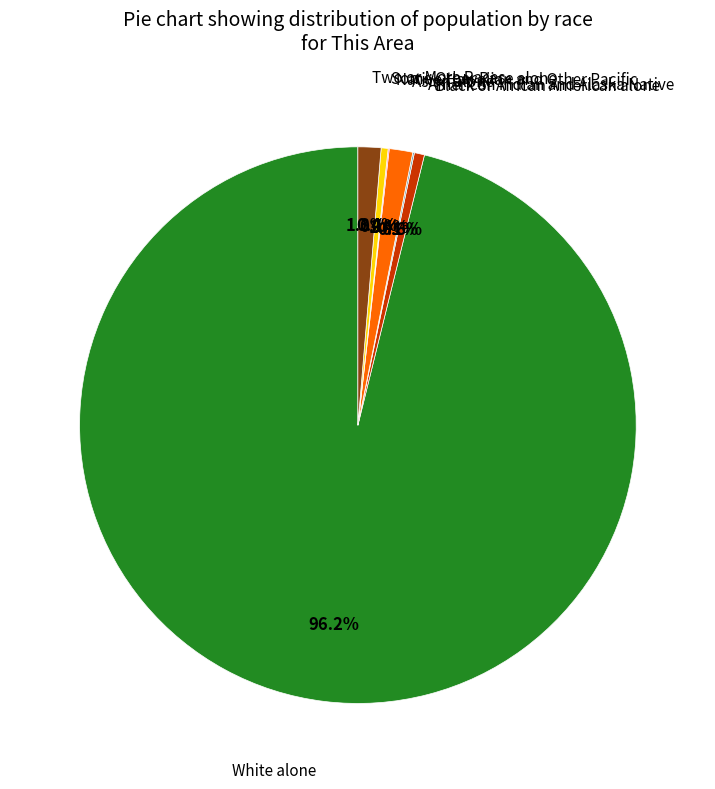

To the nearest percent, what is the difference between the largest and smallest slice percentages?

96%